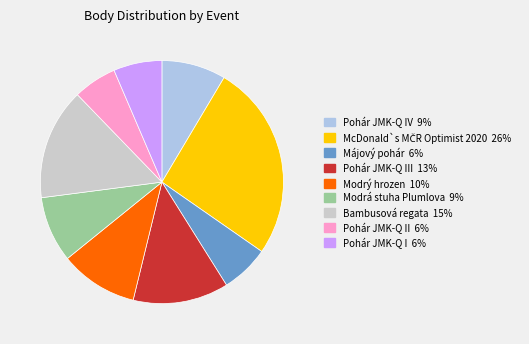

Is there a majority slice in this chart?

No